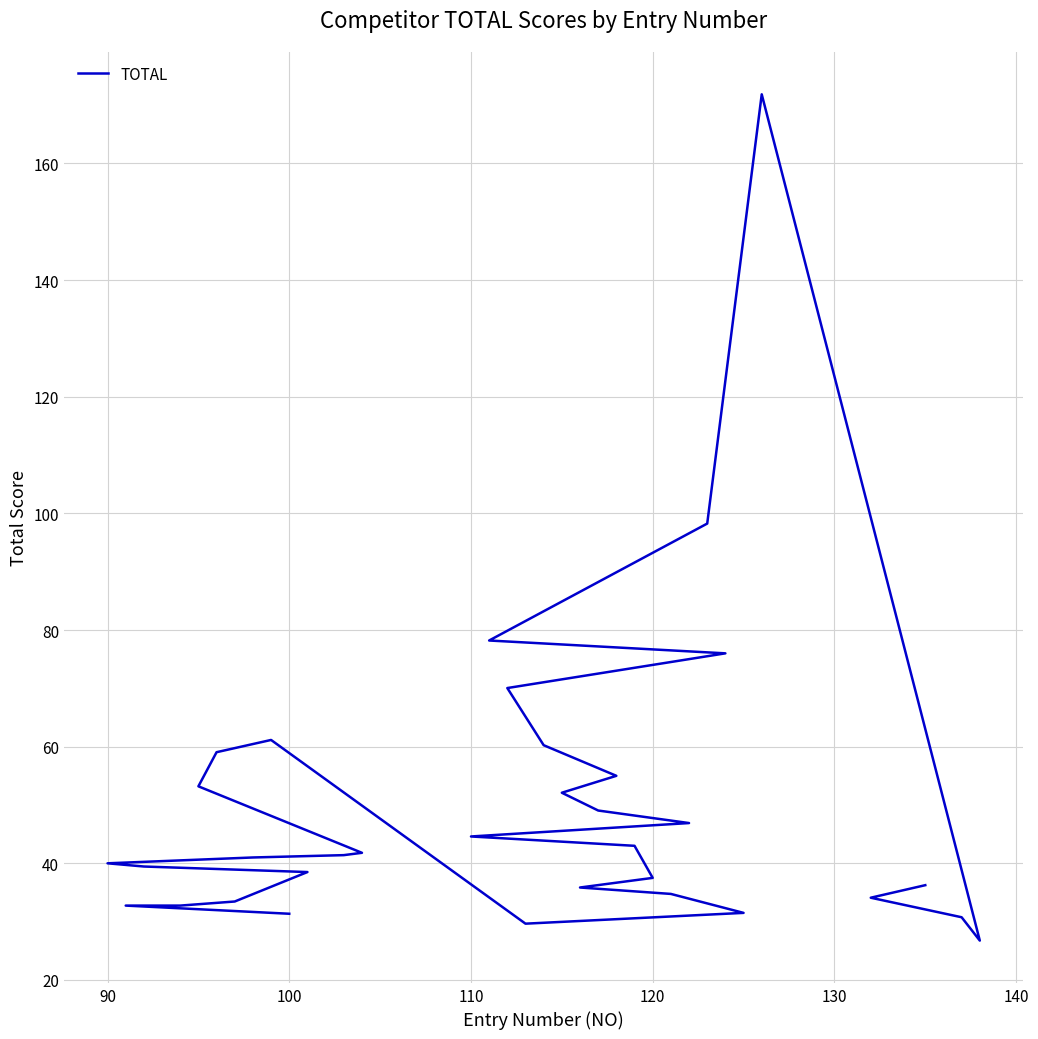

What is the smallest value displayed?

26.8